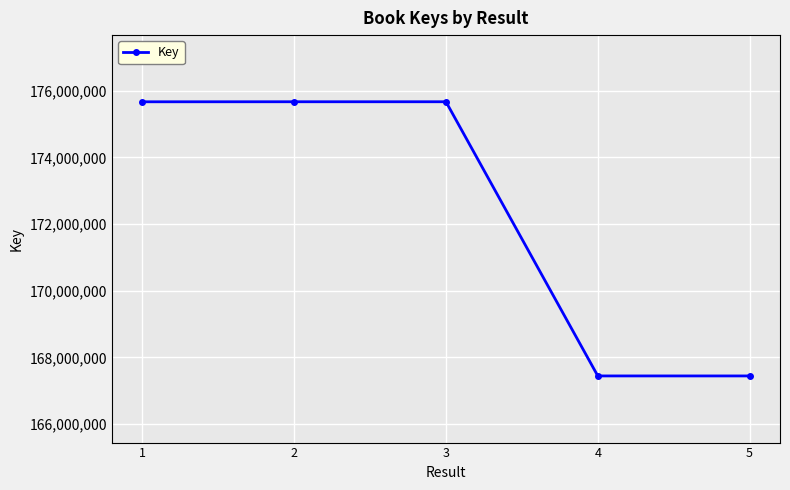

Is it true that the value at 5 is 67782324?

False